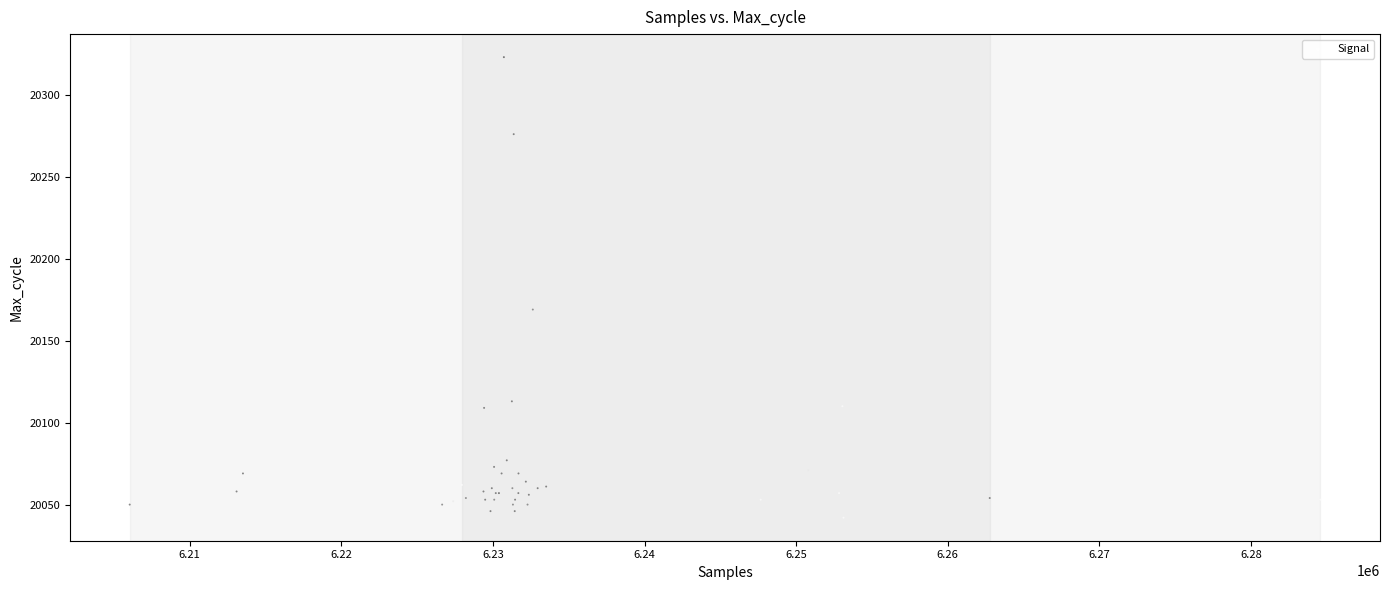

What Y value in the scatter plot is closest to 20182?

20169